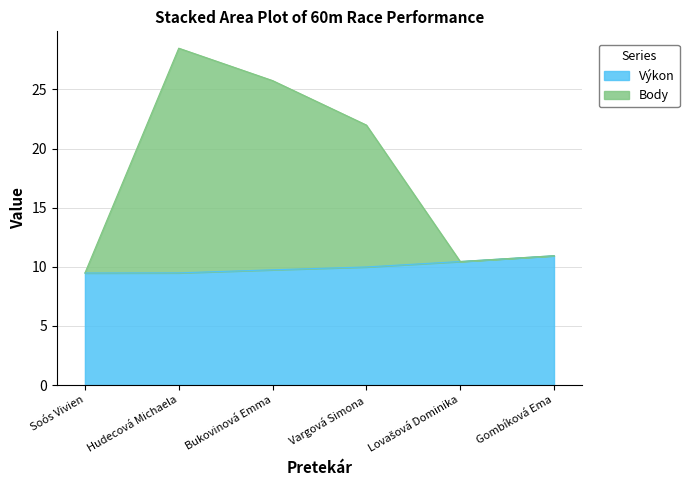

What is the highest value of the Výkon series?

10.9